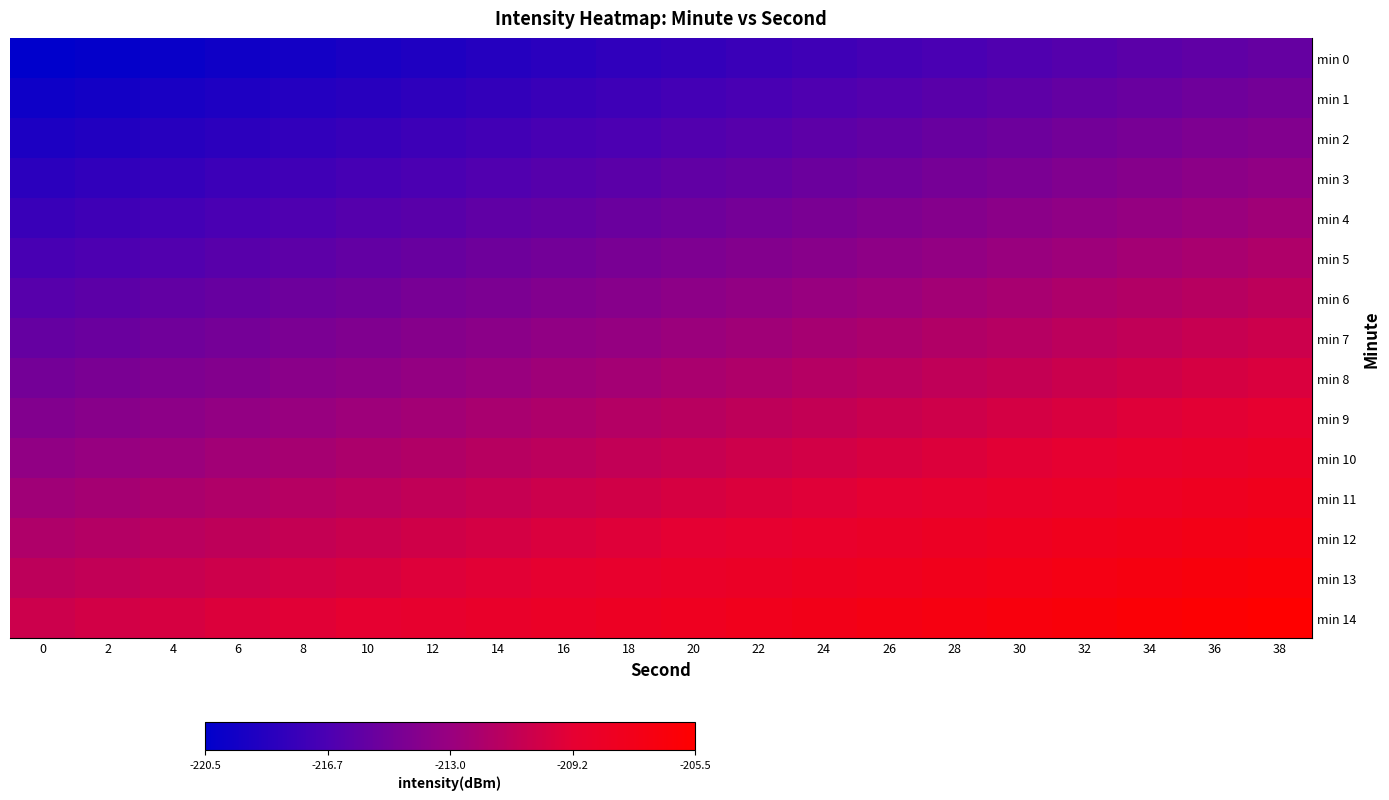

Which series has the largest total across all categories?

min 14